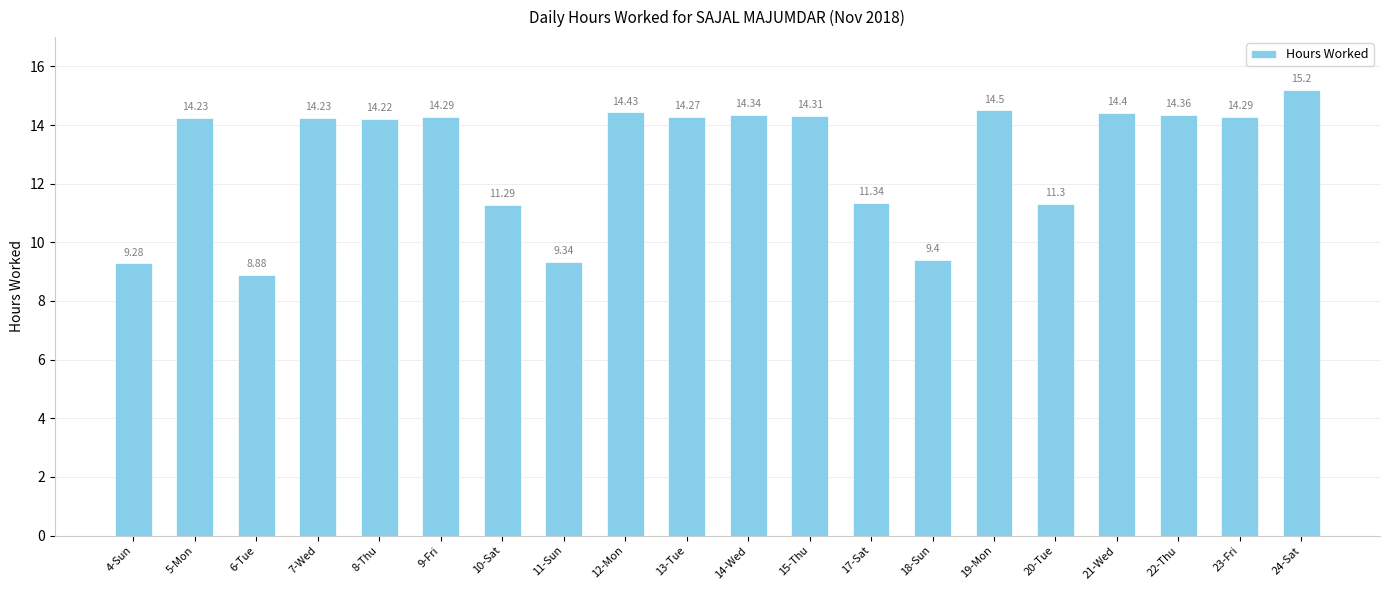

Reading left to right, list all the values displayed in this chart.

9.3	14.2	8.9	14.2	14.2	14.3	11.3	9.3	14.4	14.3	14.3	14.3	11.3	9.4	14.5	11.3	14.4	14.4	14.3	15.2